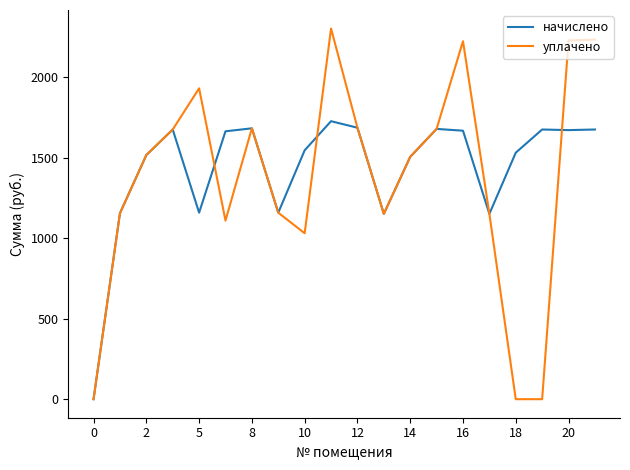

What is the greatest value displayed?

2300.7